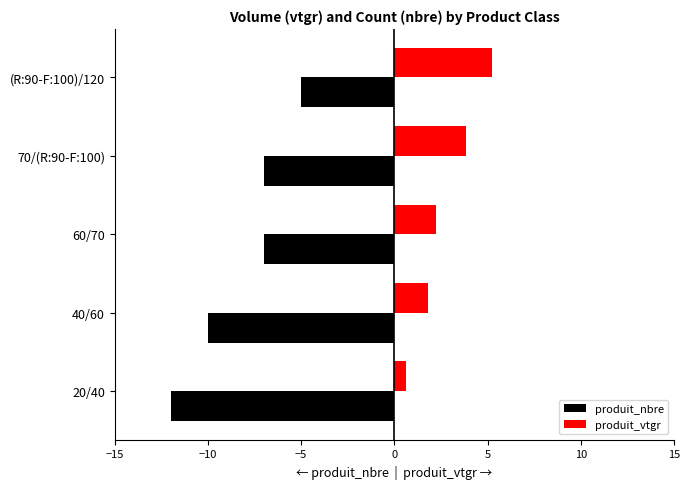

The value of produit_vtgr at 20/40 is 0.6. True or false?

True